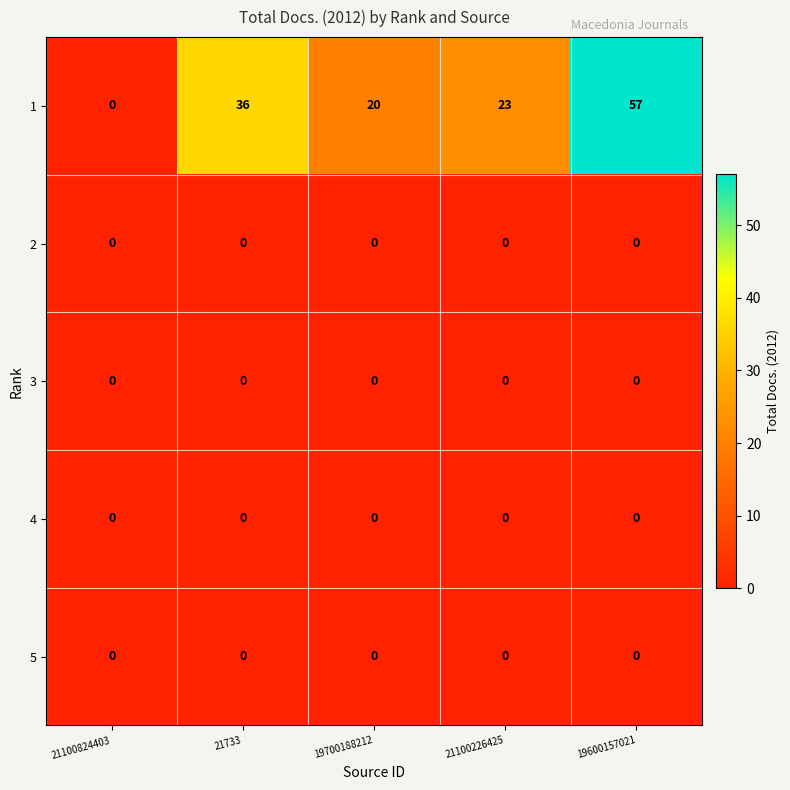

Reading left to right, what are all the values shown in this chart?

1: 21100824403=0	21733=36	19700188212=20	21100226425=23	19600157021=57
2: 21100824403=0	21733=0	19700188212=0	21100226425=0	19600157021=0
3: 21100824403=0	21733=0	19700188212=0	21100226425=0	19600157021=0
4: 21100824403=0	21733=0	19700188212=0	21100226425=0	19600157021=0
5: 21100824403=0	21733=0	19700188212=0	21100226425=0	19600157021=0